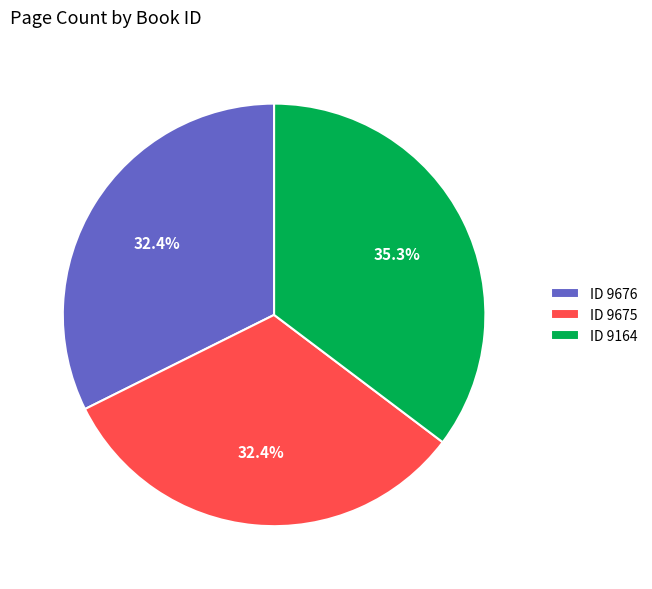

Which has a higher value, ID 9164 or ID 9675?

ID 9164